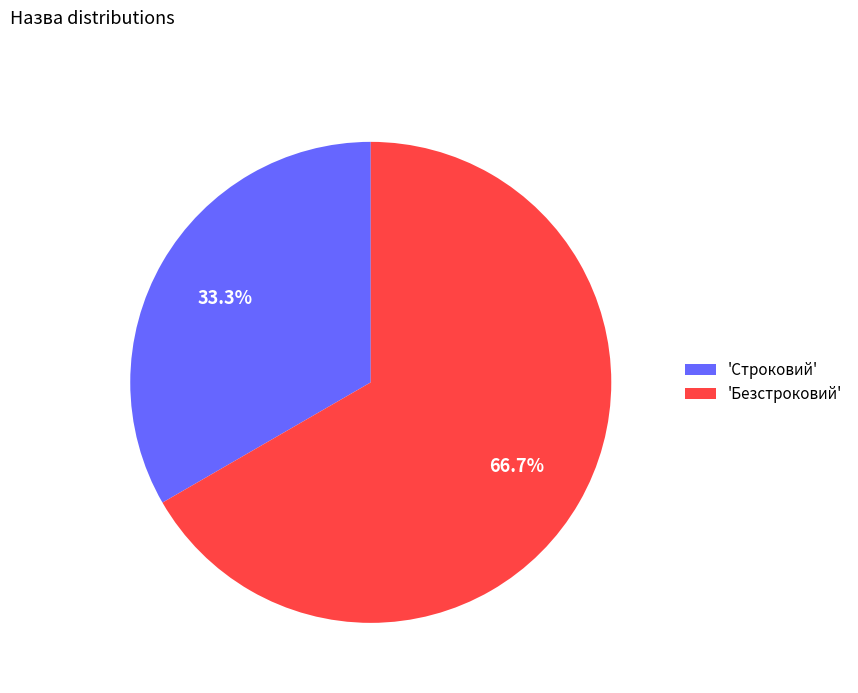

Rank the categories by value from lowest to highest.

'Строковий', 'Безстроковий'